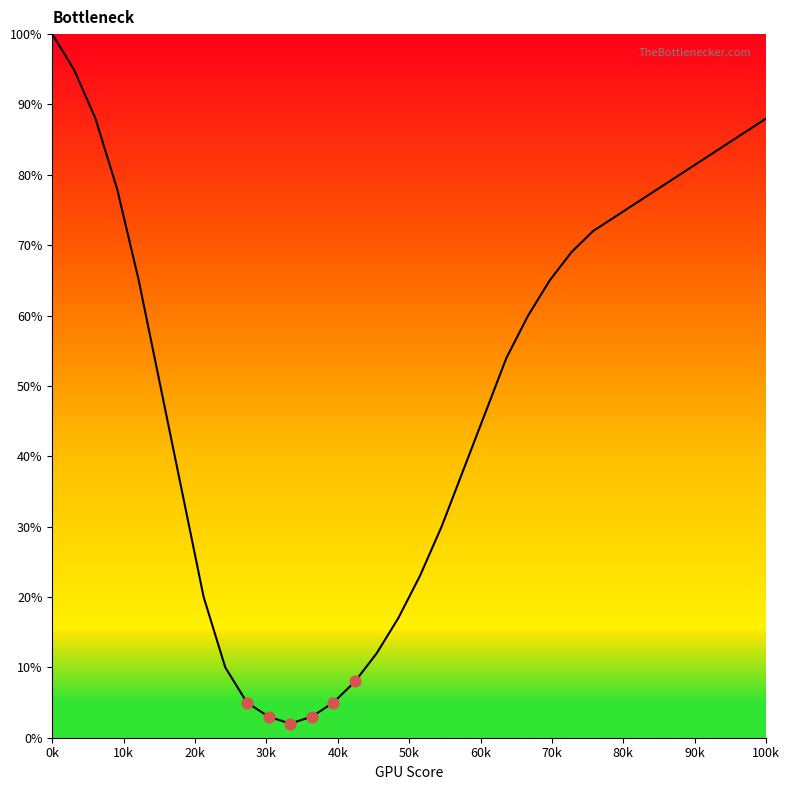

What is the greatest value displayed?

100